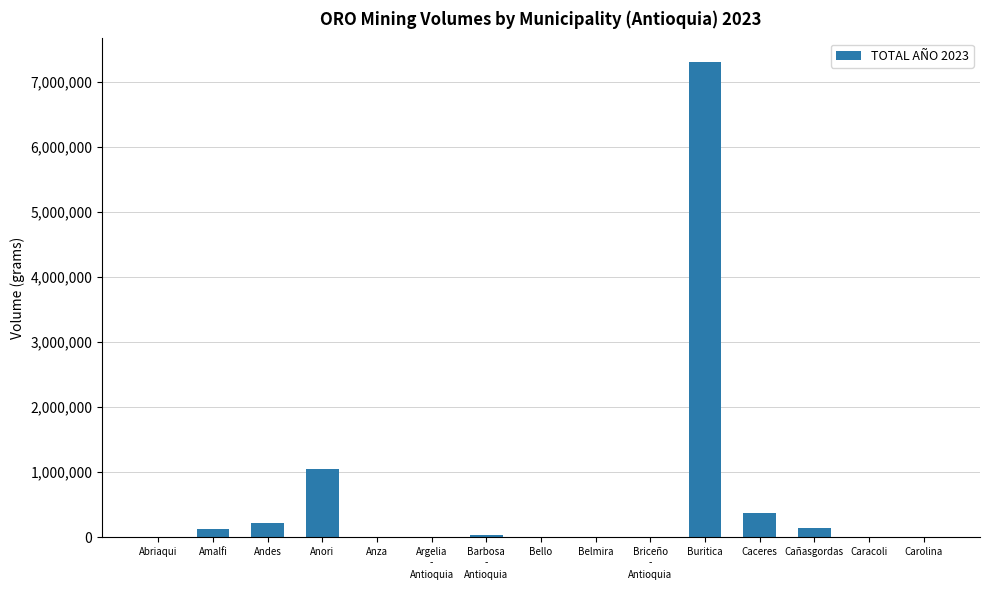

Which category has the highest value across all series?

Buritica